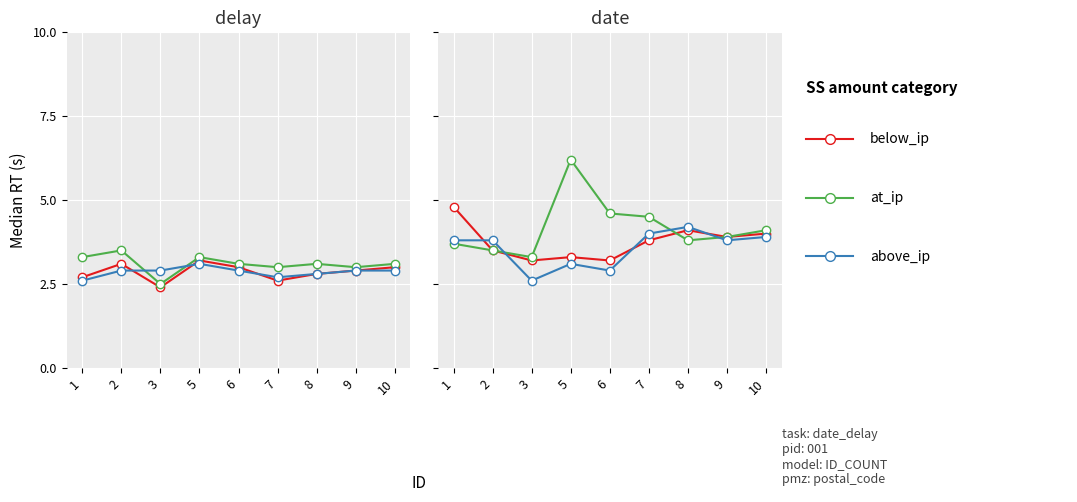

How many lines are shown in the chart?

3